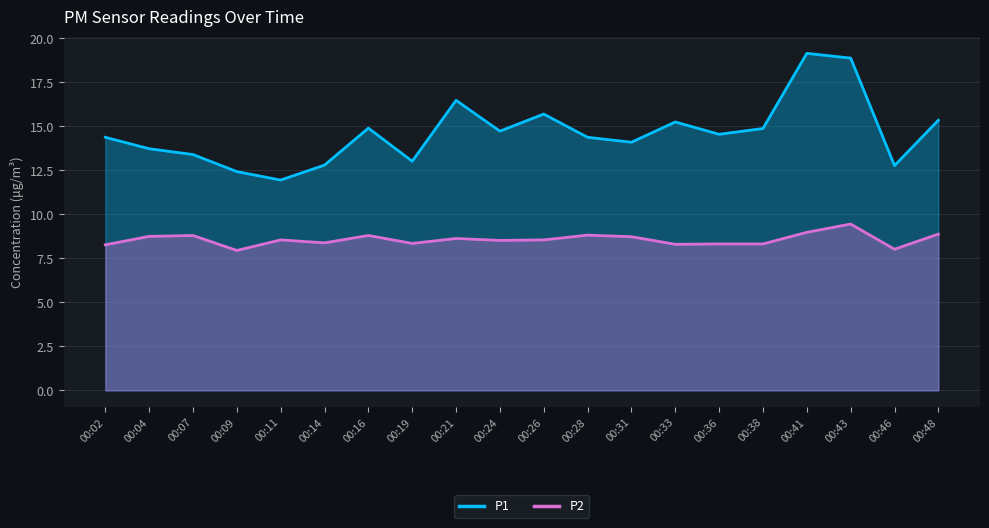

What is the smallest value displayed?

8.0